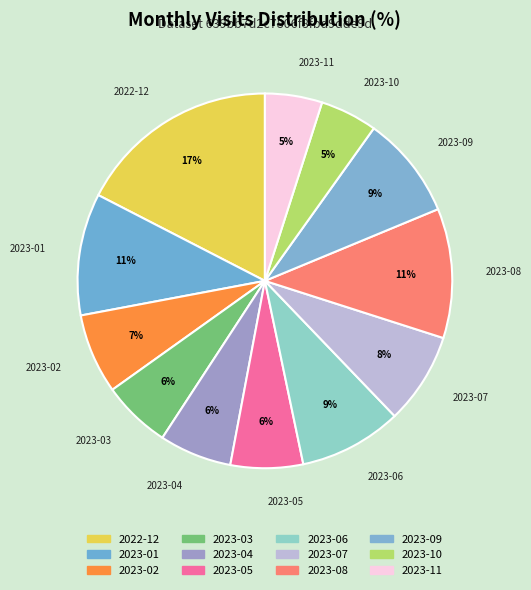

Is it true that 2023-08 is 11% of the pie?

True